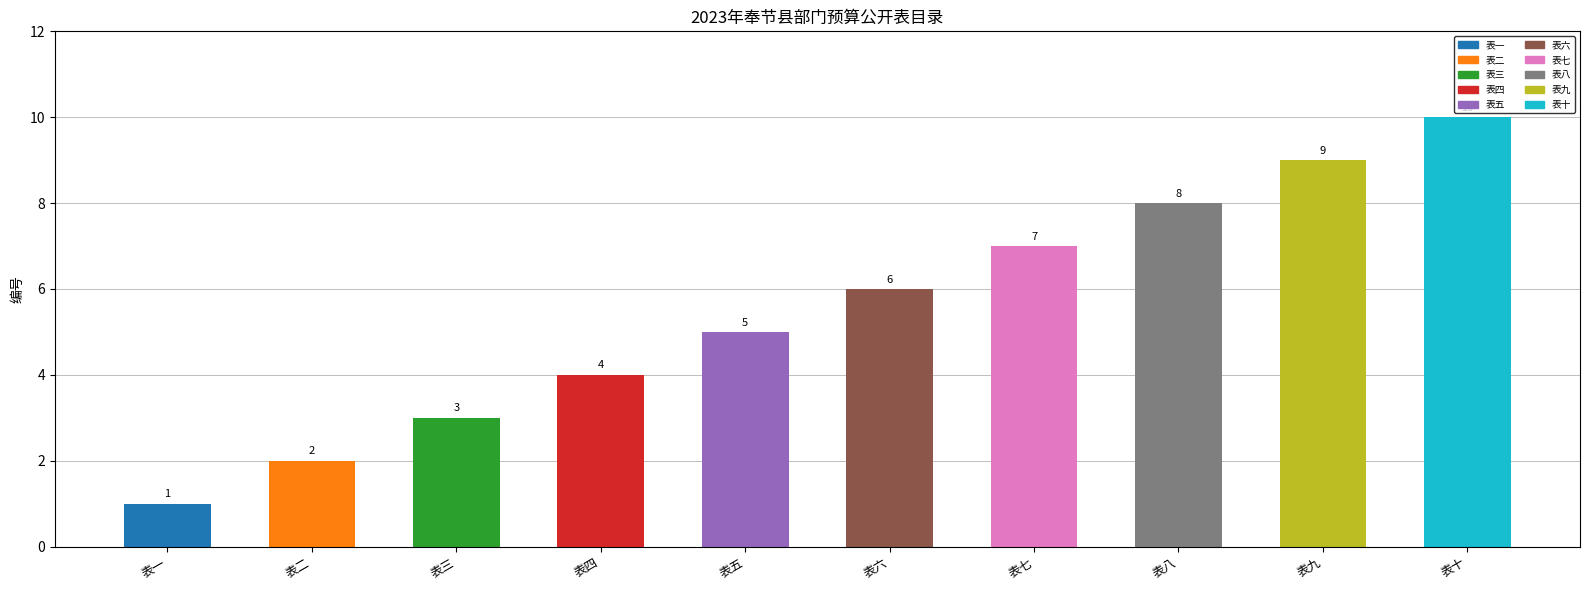

How many values are between 3 and 8?

6